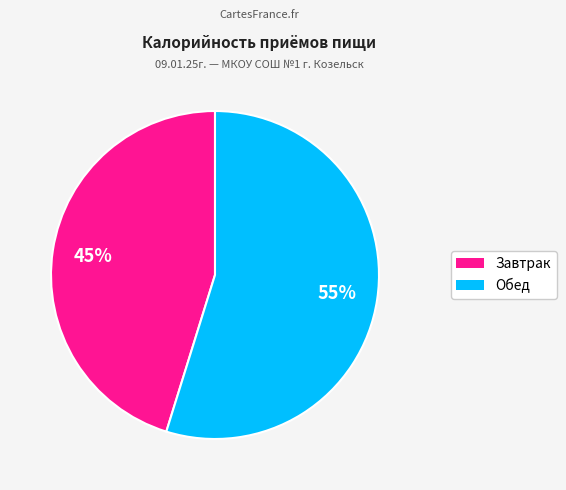

Count the number of slices in the pie.

2